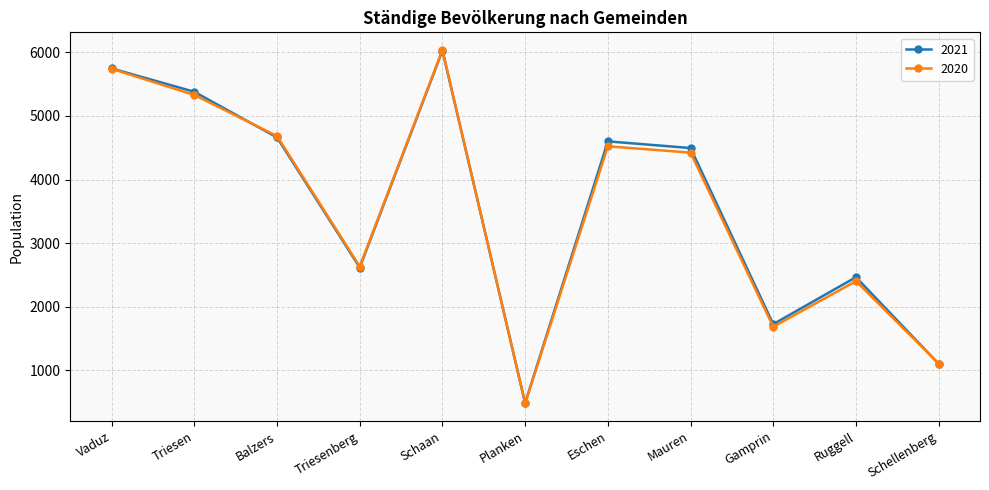

What are all the series names shown in the legend?

2021, 2020